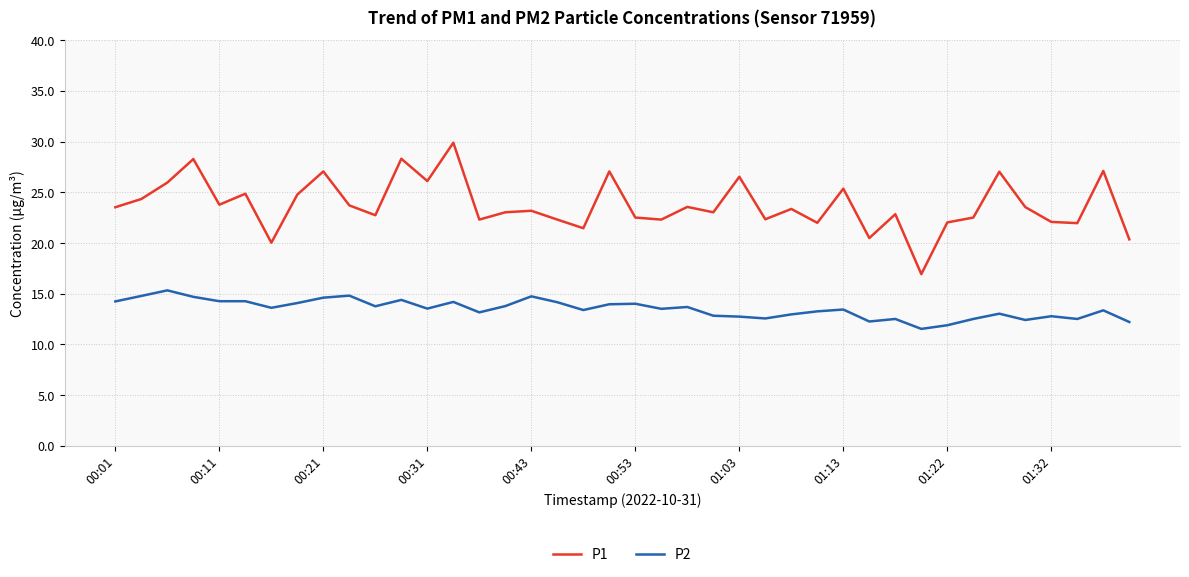

List the series in order of their overall mean, highest first.

P1, P2